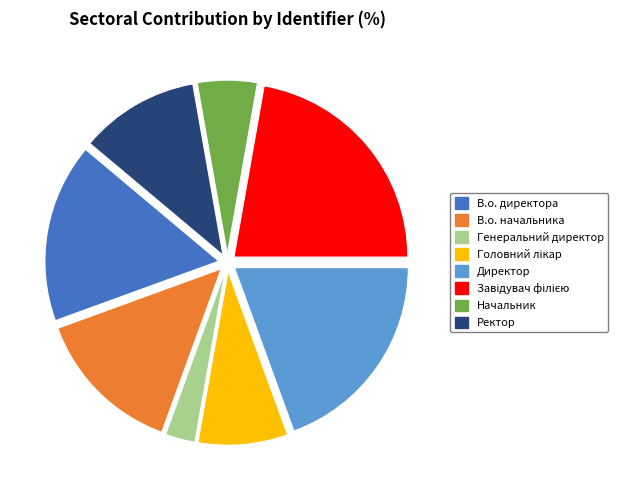

Combined, do В.о. начальника and В.о. директора account for over 50%?

No